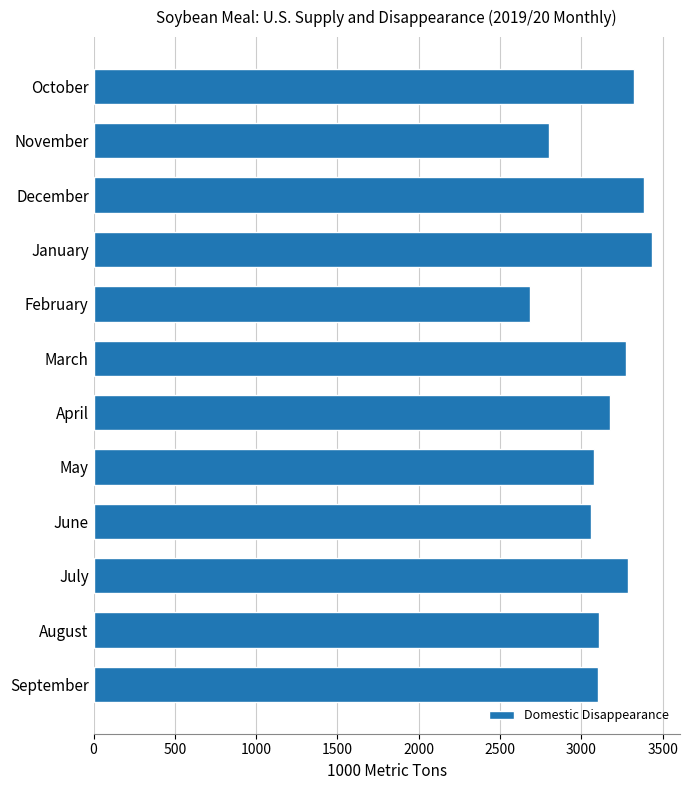

Approximately how many times larger is the value at March compared to December?

1.0